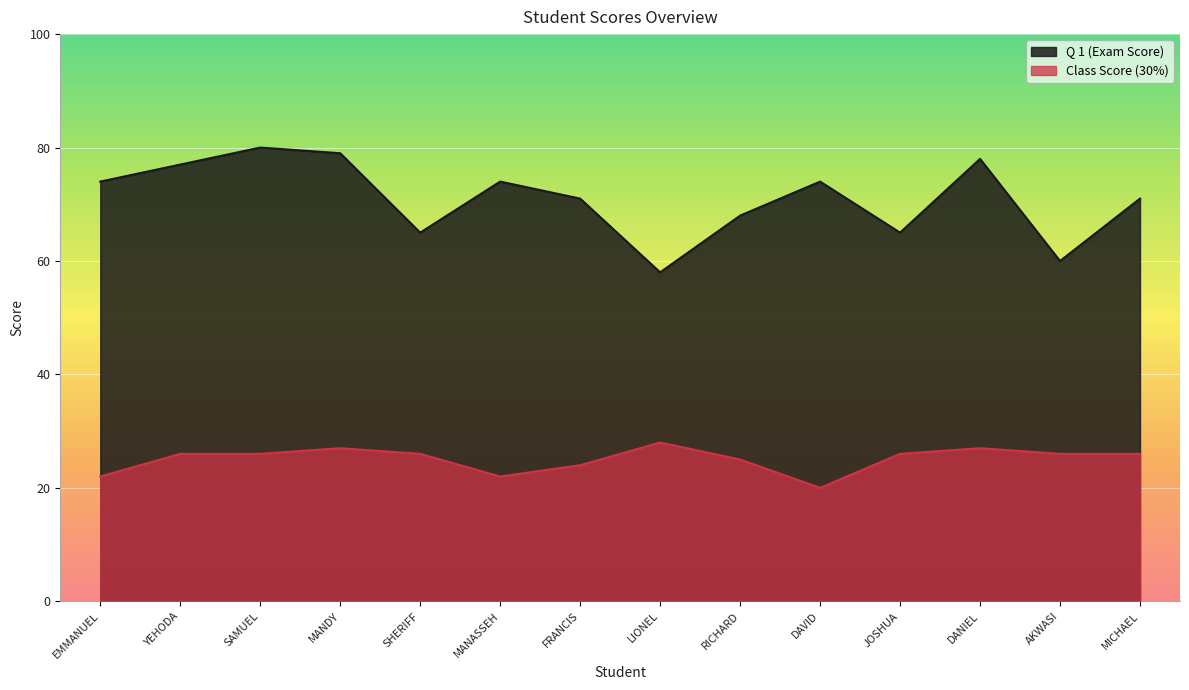

Where is Q 1 (Exam Score) nearest to the value 69?

RICHARD